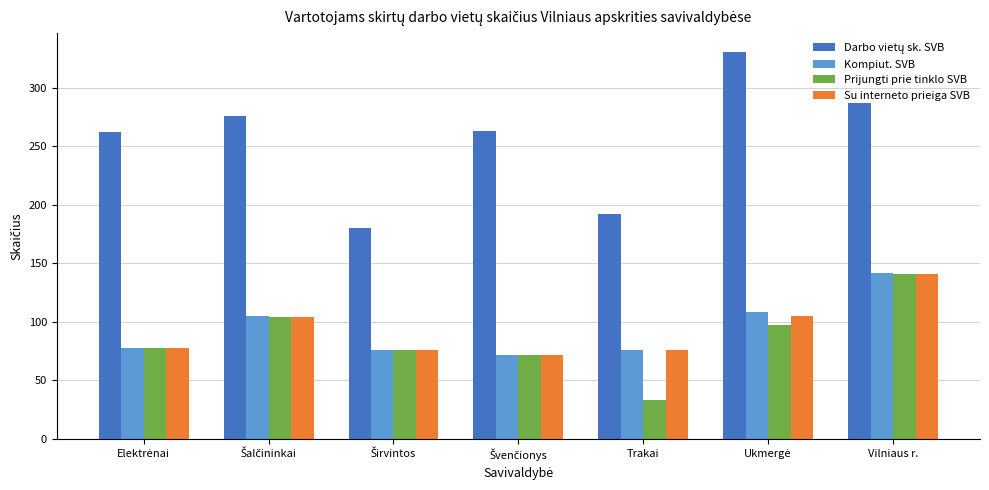

What is the difference between the highest and lowest values at Trakai?

159